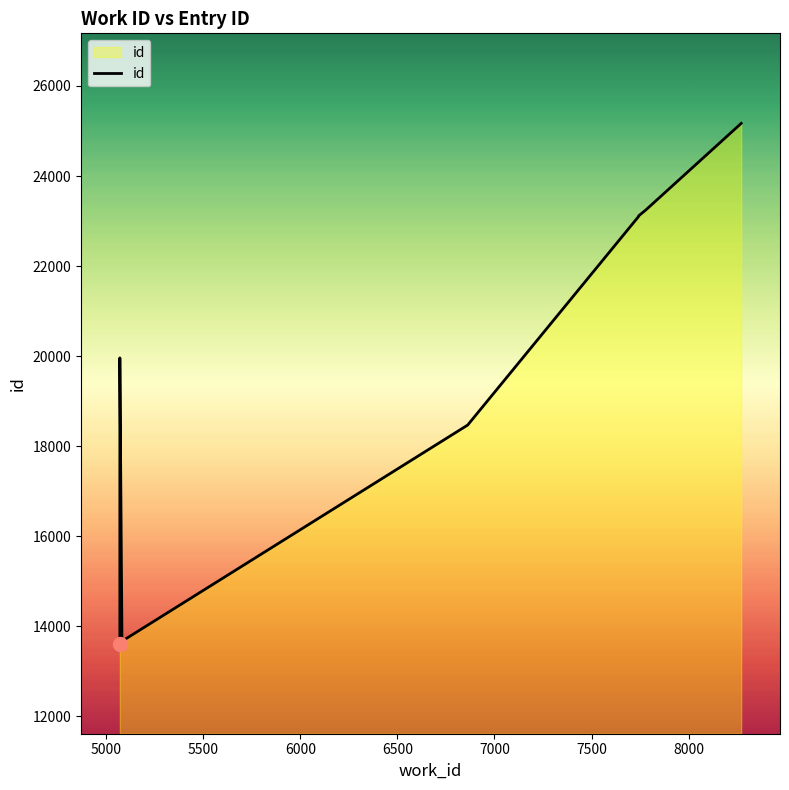

How many lines are shown in the chart?

1